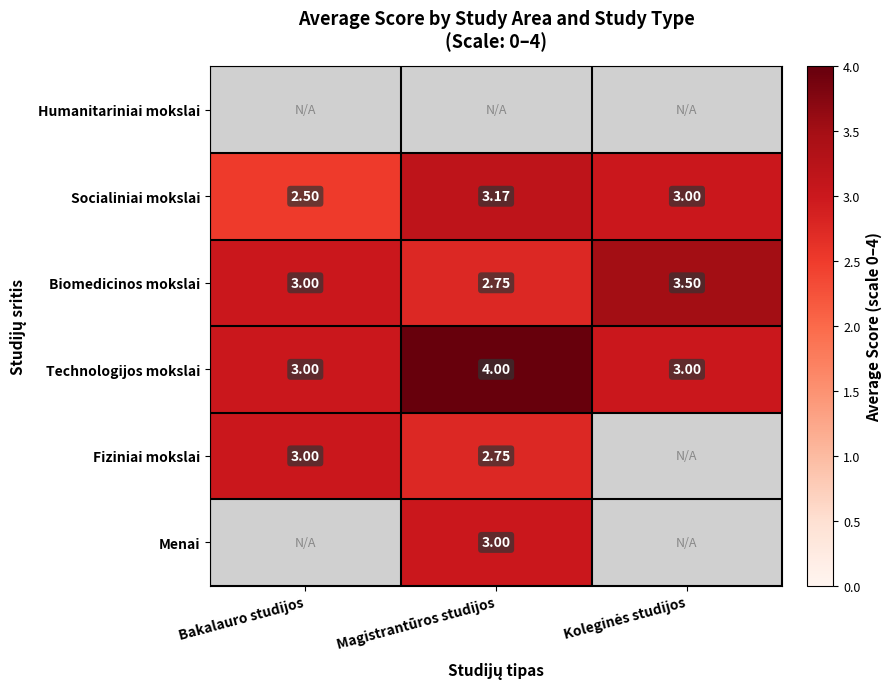

At which label does Socialiniai mokslai first exceed 3?

Magistrantūros studijos